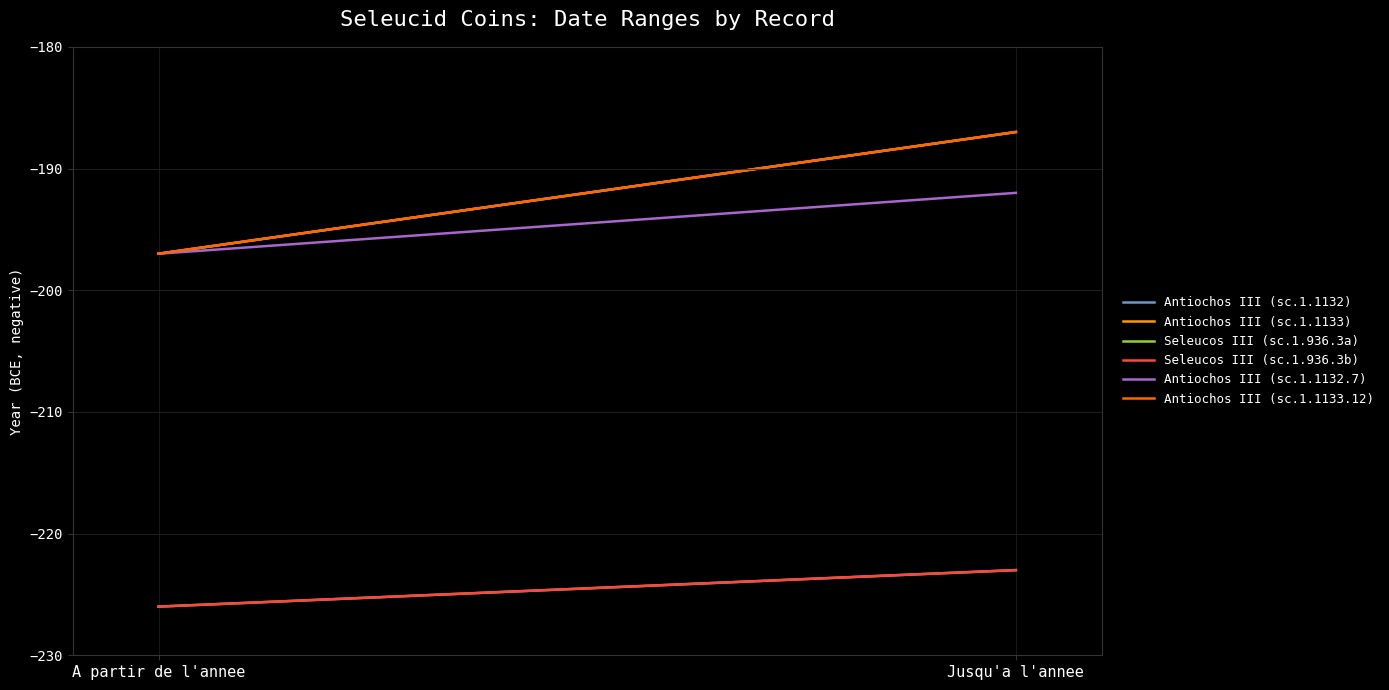

What is the average value of the Antiochos III (sc.1.1133.12) series?

-192